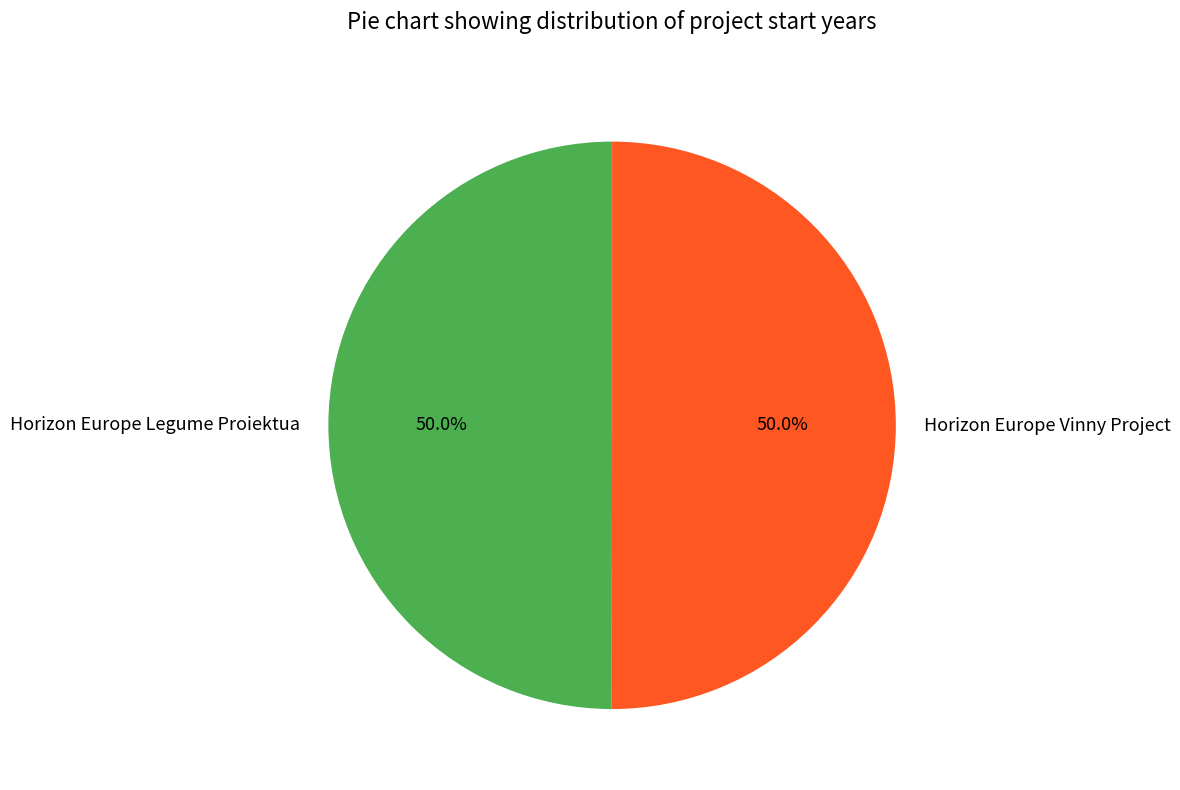

To the nearest percent, what portion does Horizon Europe Legume Proiektua represent?

50%